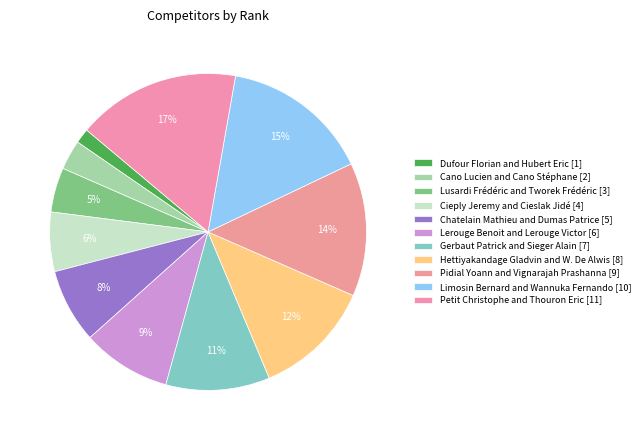

Count the number of slices in the pie.

11